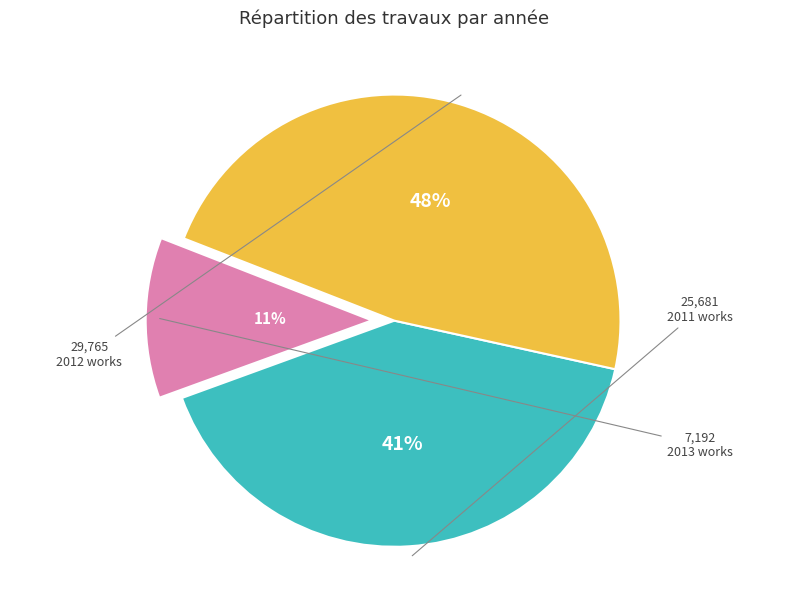

Is the sum of 2013 works and 2012 works greater than half?

Yes